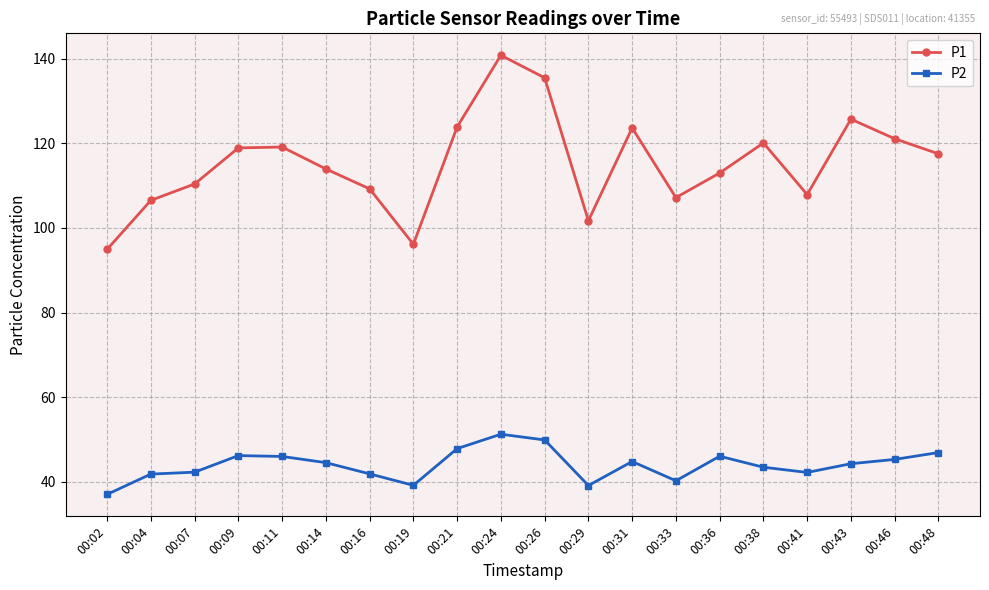

Which series has the largest range (max minus min)?

P1